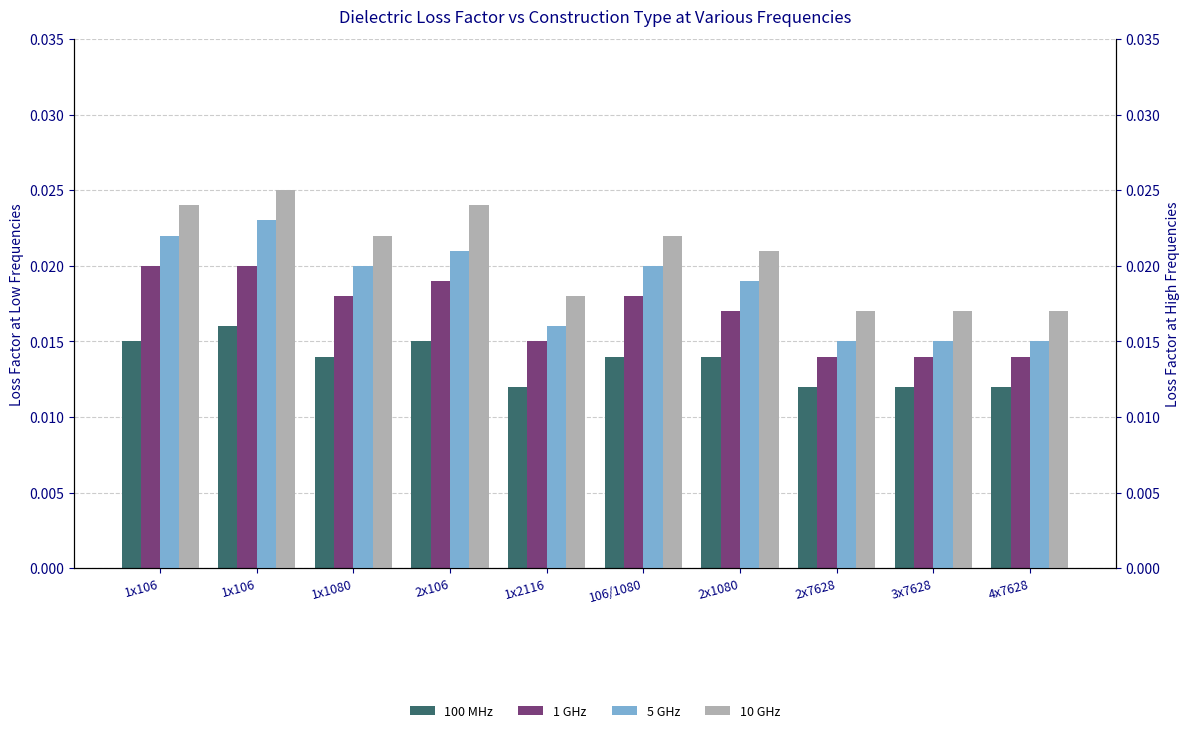

Are the bars horizontal?

No